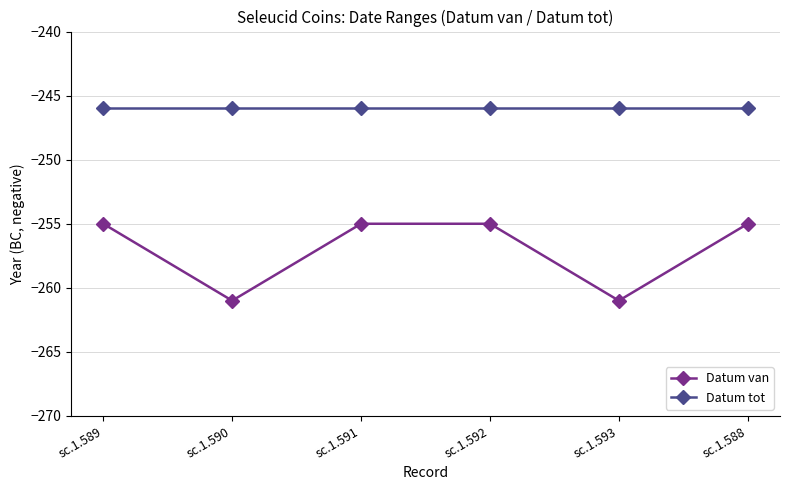

Which series has the largest total across all categories?

Datum tot